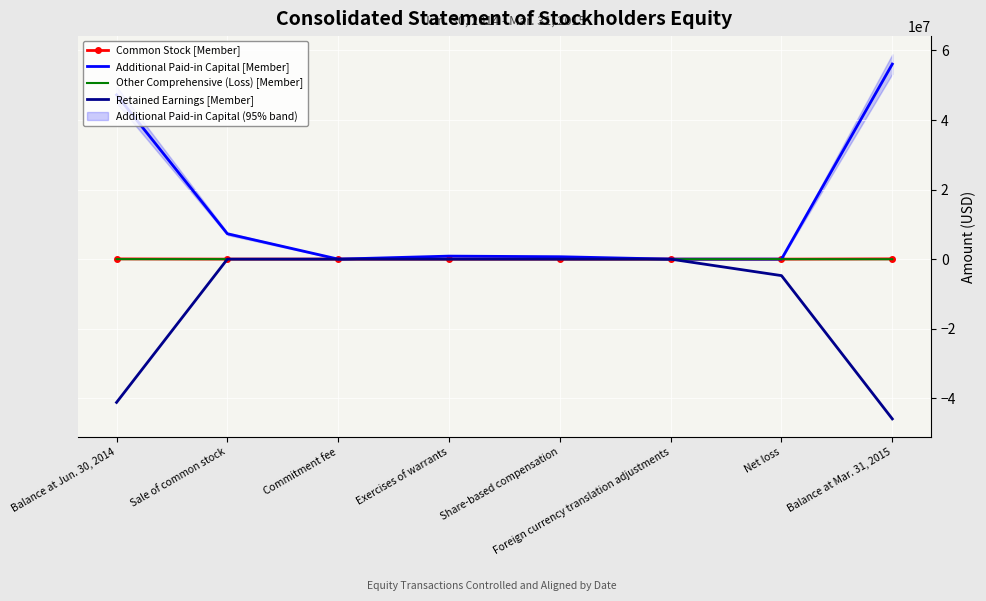

Between Commitment fee and Share-based compensation, which series saw the biggest shift?

Additional Paid-in Capital [Member]